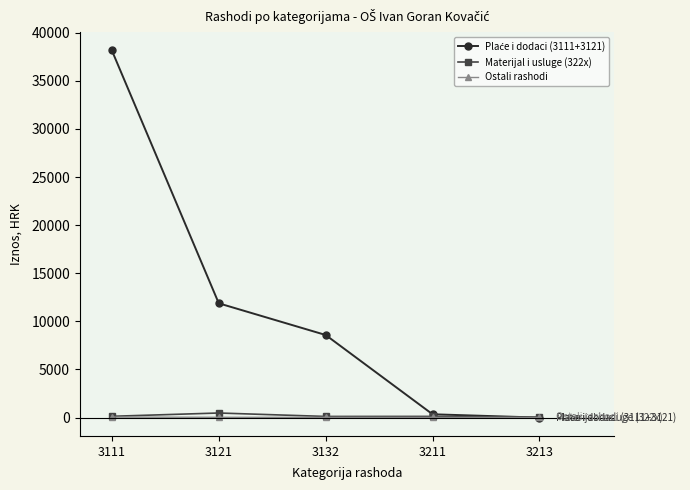

Read the Ostali rashodi value at 3121.

30.4